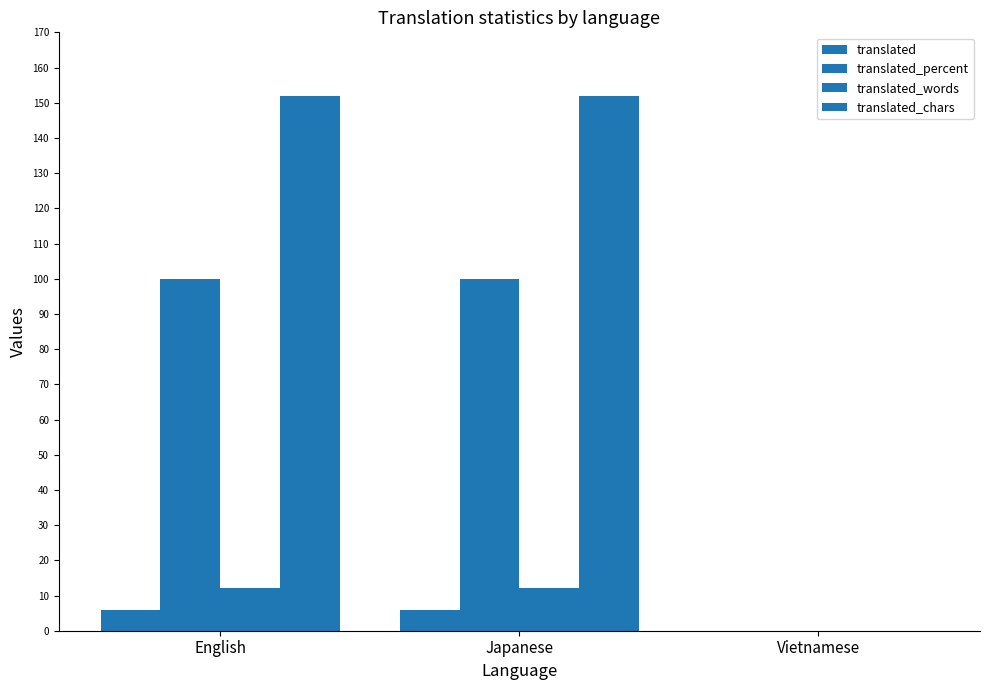

What is the difference between the translated_words values at English and Vietnamese?

12